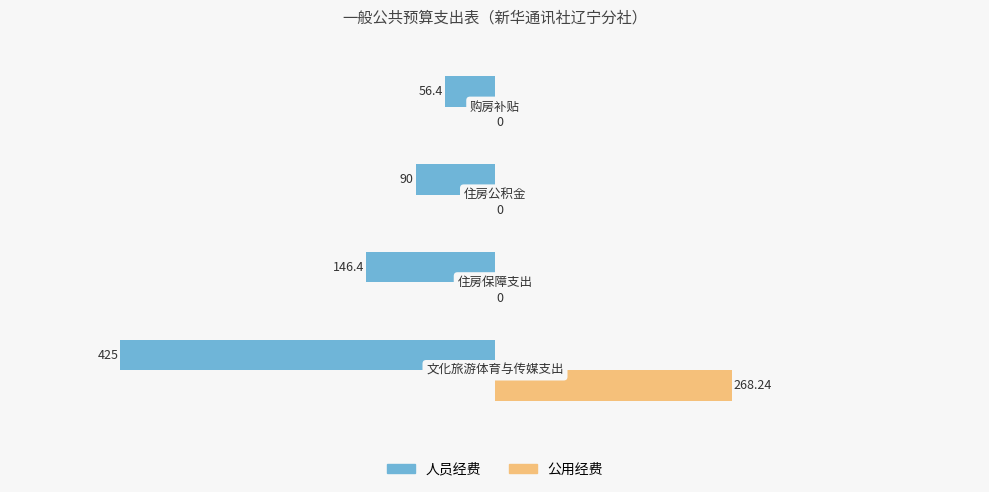

Which series changed the most between 0 and 2?

人员经费